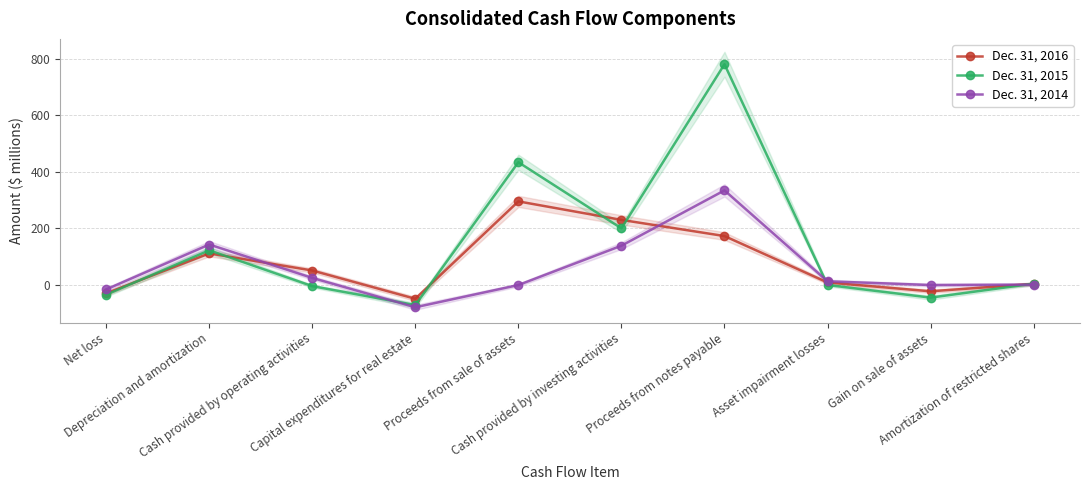

Which has a higher value, Cash provided by investing activities or Depreciation and amortization?

Cash provided by investing activities